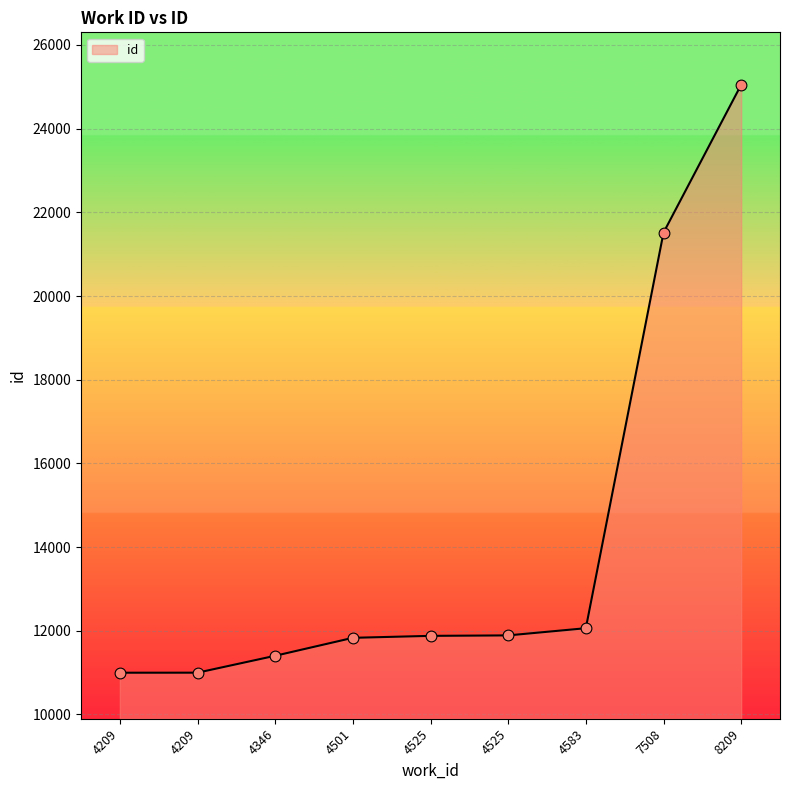

Which has a higher value, 4346 or 4583?

4583